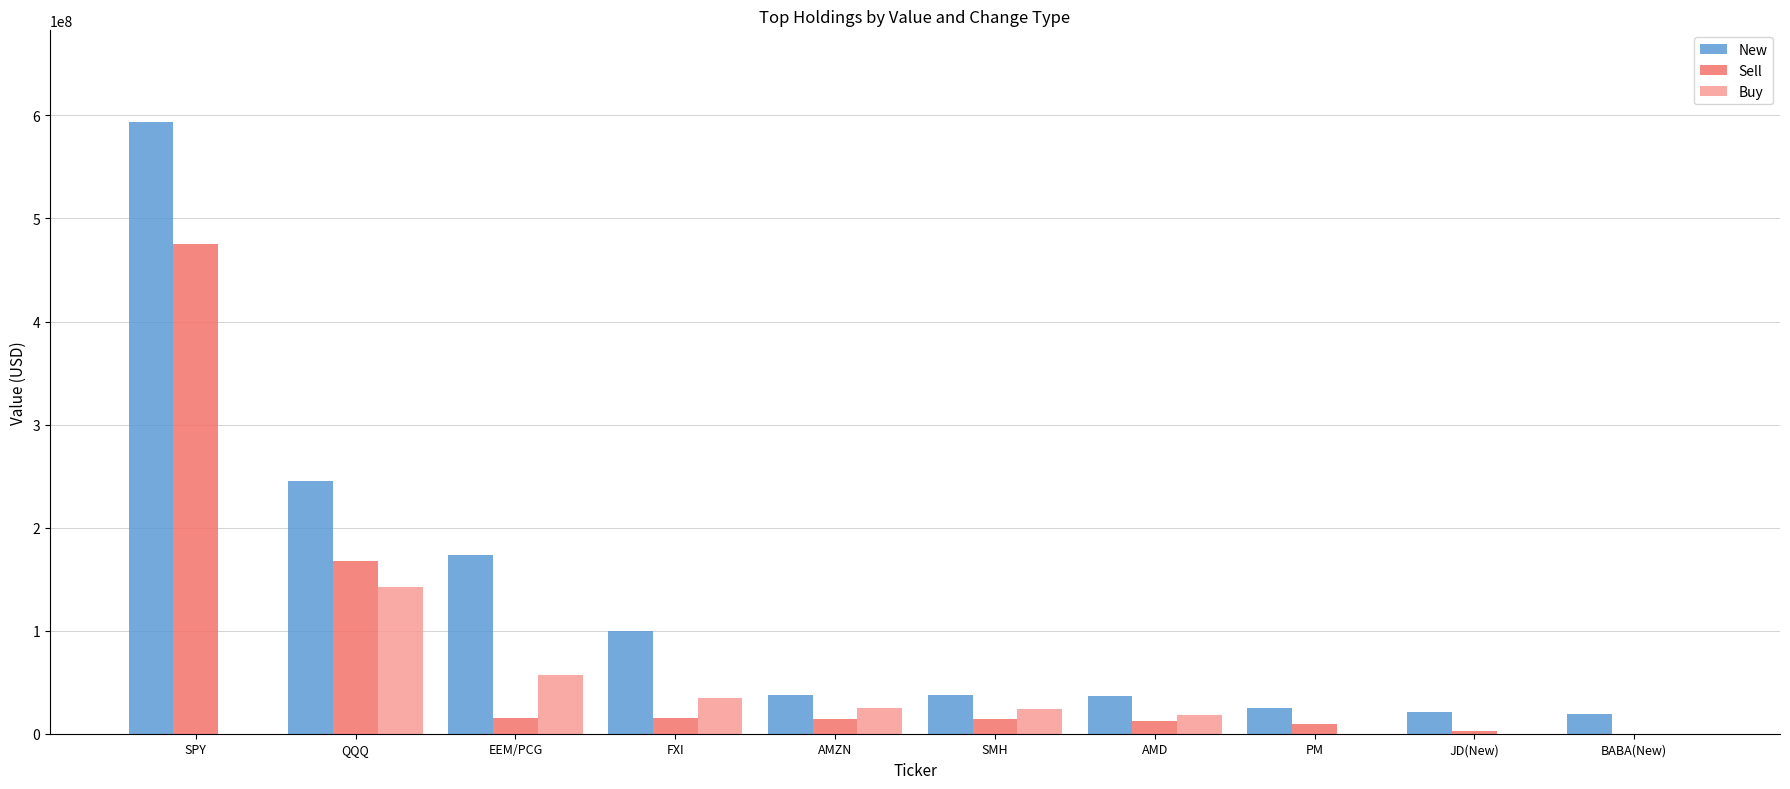

The Sell series shows 167230000 at QQQ. True or false?

True